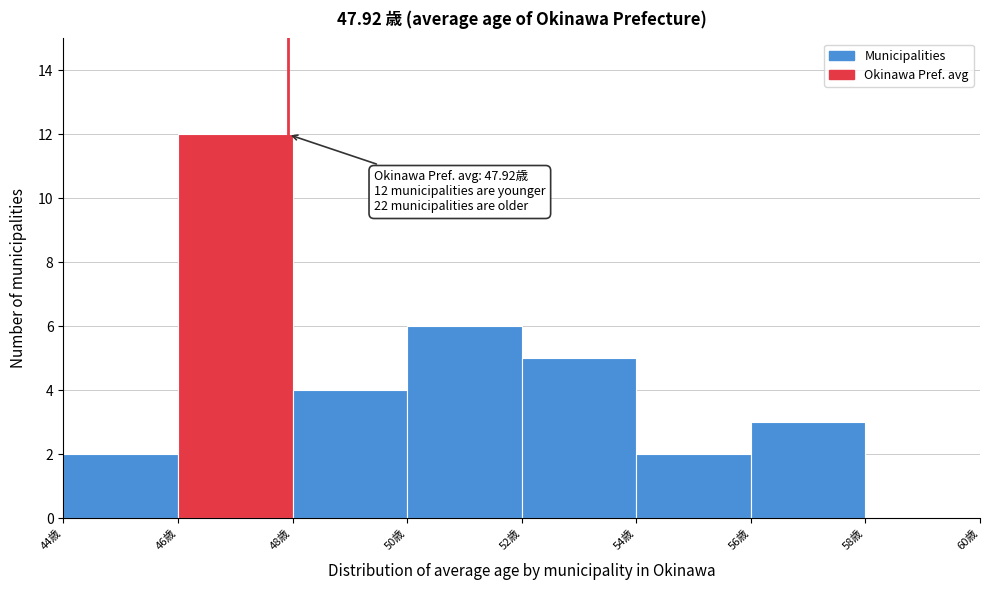

Which range on the x-axis has the tallest bar?

46 to 48